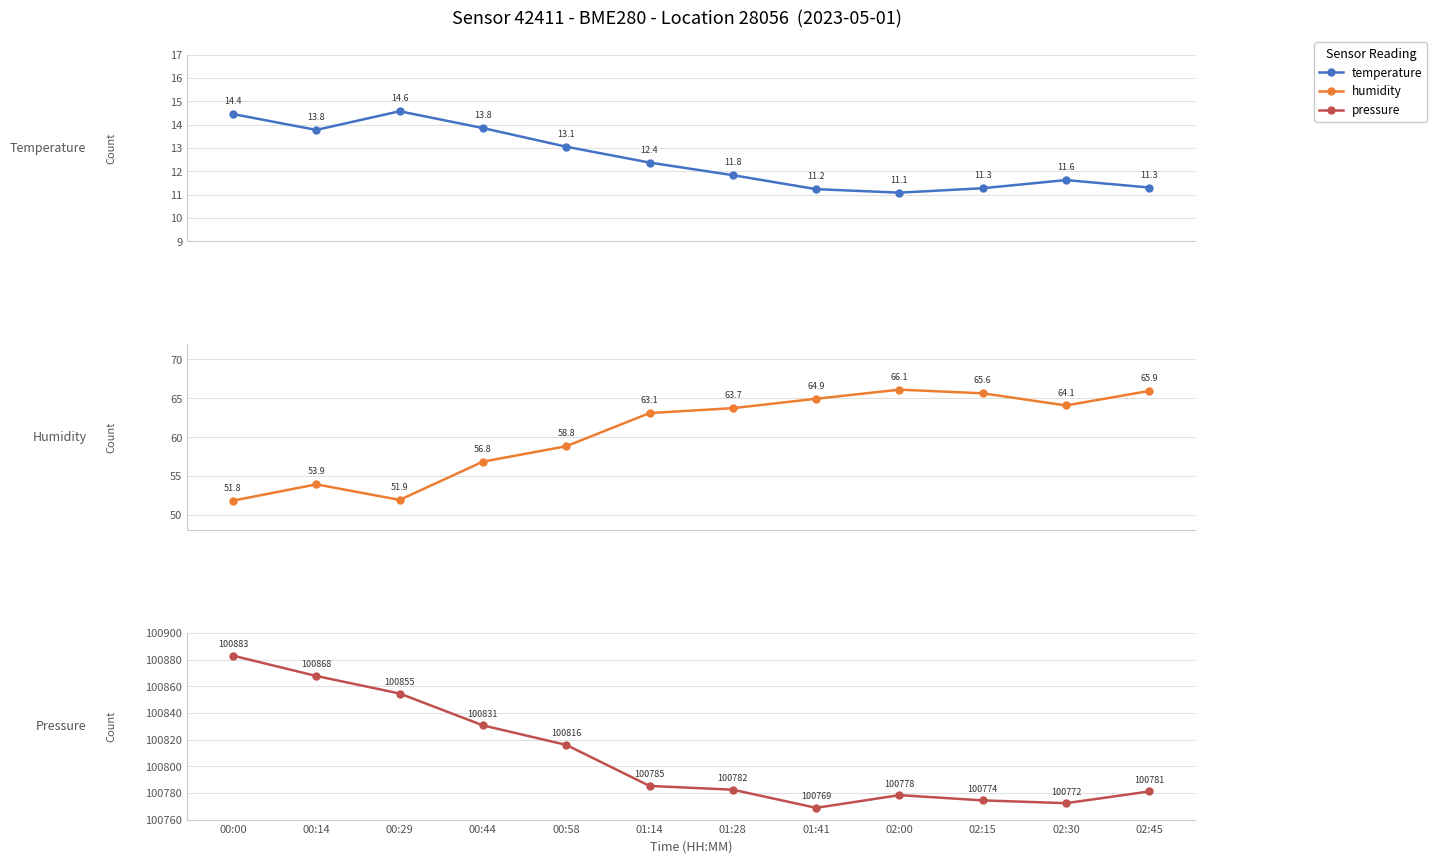

At which label does pressure reach its minimum?

01:41